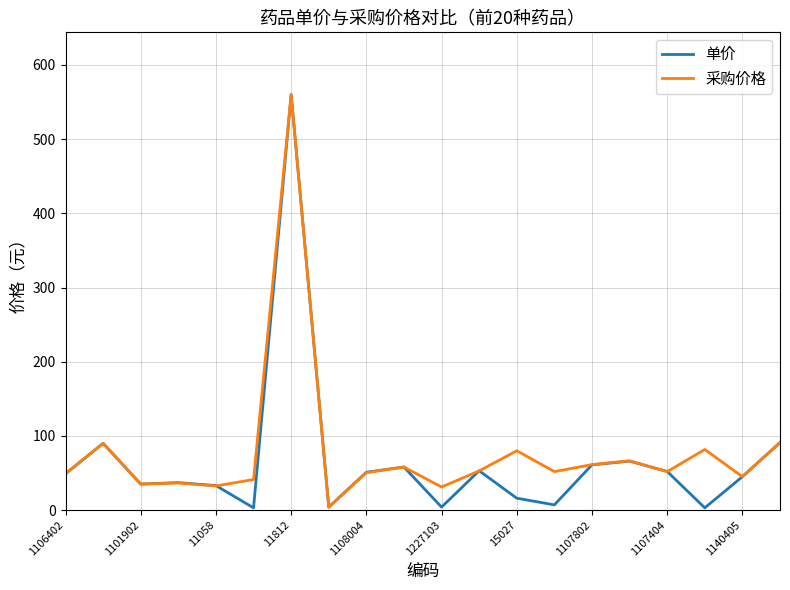

What is the maximum value shown in the chart?

560.0